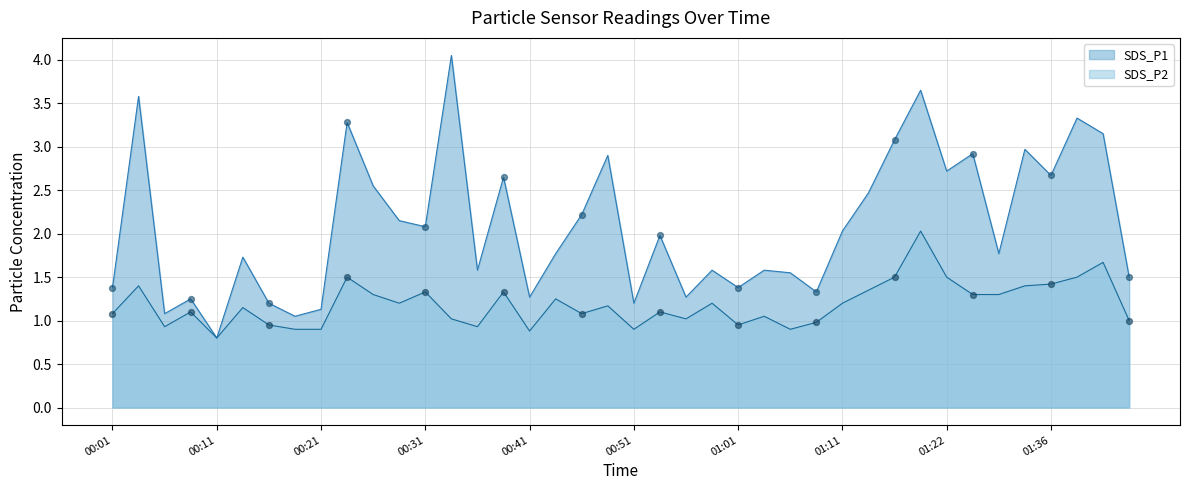

What are all the series names shown in the legend?

SDS_P1, SDS_P2